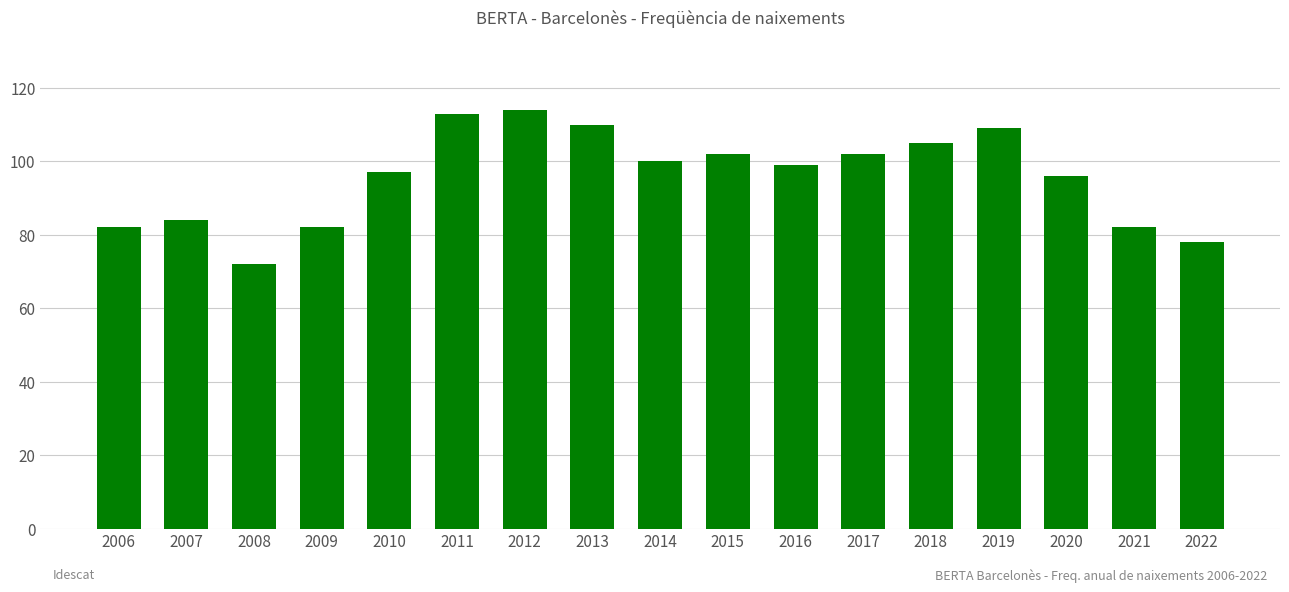

The value at 2009 is 44. True or false?

False